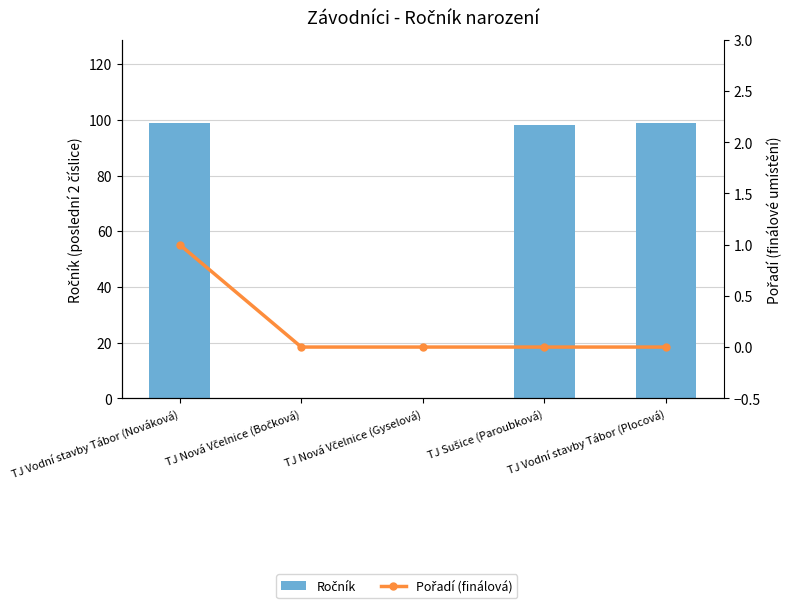

What is the total value across all series at TJ Vodní stavby Tábor (Plocová)?

99